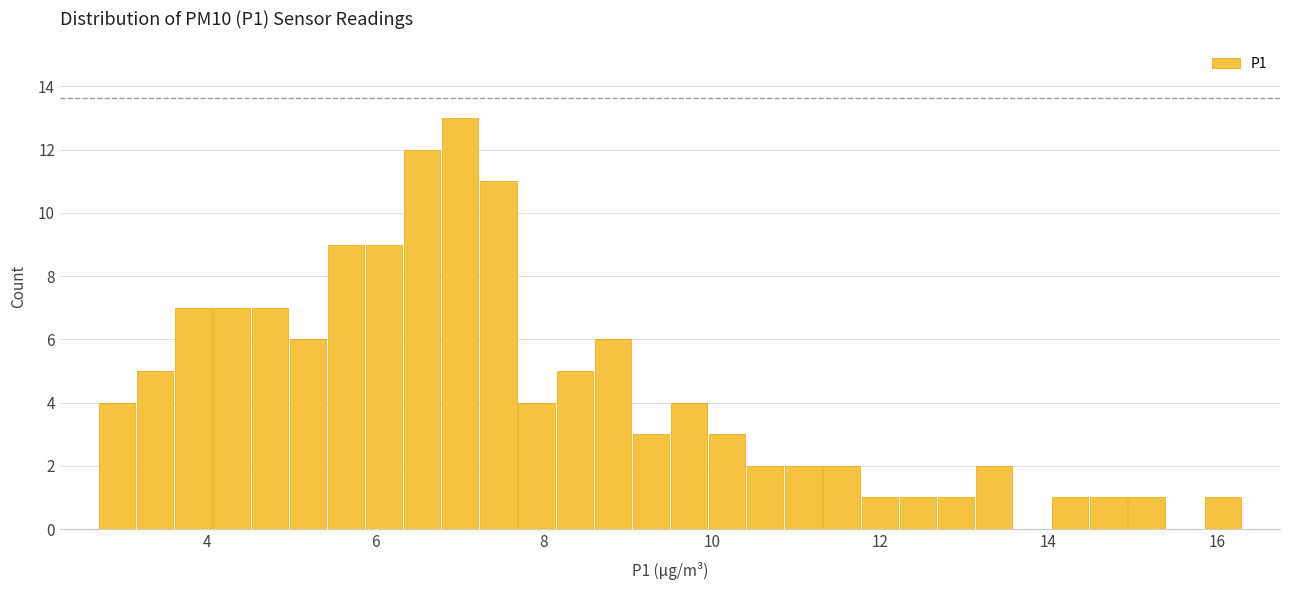

Read against the x-axis, roughly where is the centre of the tallest bar?

7.0